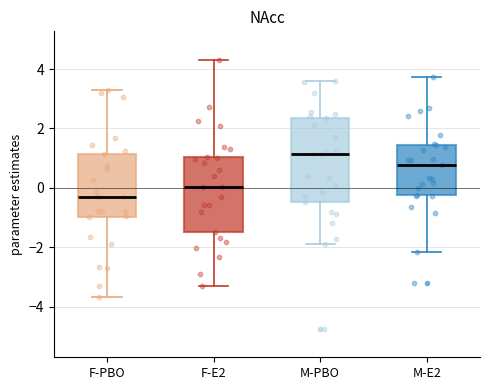

Reading left to right, read every box against the y-axis: the position of its median line, the range the box covers, and the ends of its whiskers. The values are not printed on the chart, so give them approximately, as read against the axis.

F-PBO: median -0.4, box -1.0 to 1.2, whiskers -3.6 to 3.4
F-E2: median 0.0, box -1.6 to 1.0, whiskers -3.4 to 4.4
M-PBO: median 1.2, box -0.4 to 2.4, whiskers -2.0 to 3.6
M-E2: median 0.8, box -0.2 to 1.4, whiskers -2.2 to 3.8